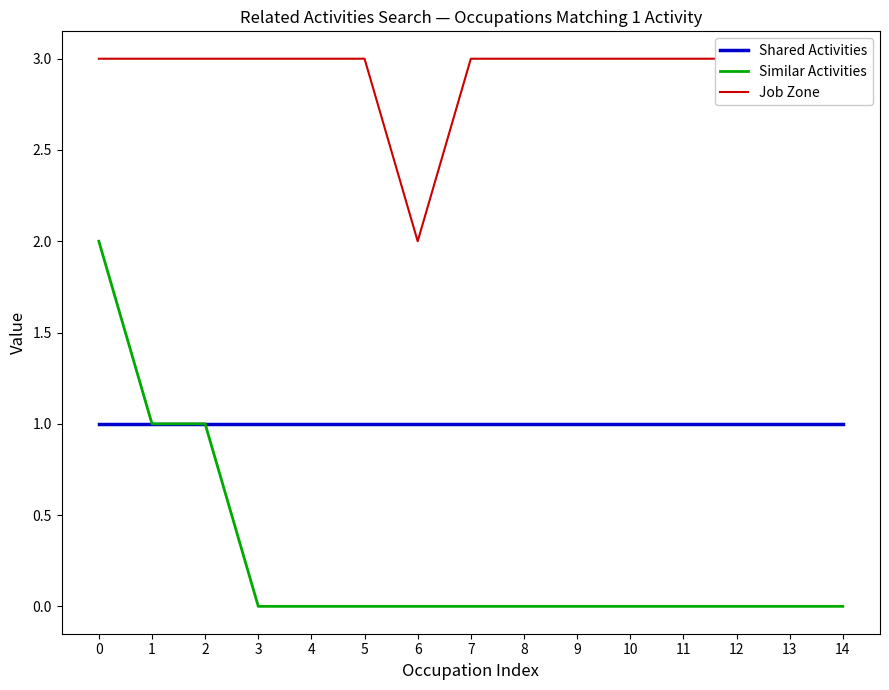

Which series changed the most between 6 and 10?

Job Zone